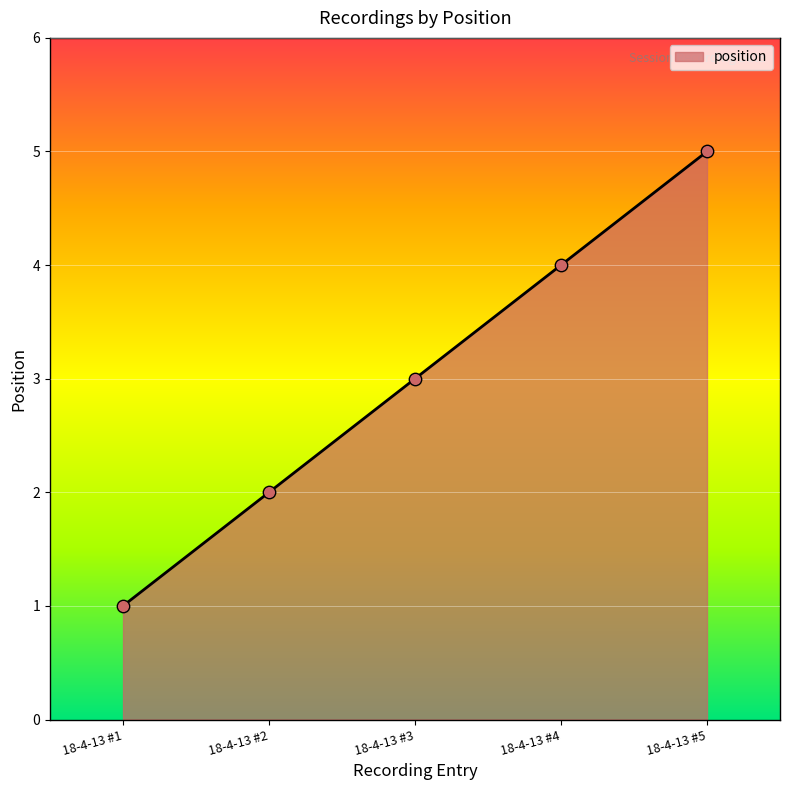

What is the change in value from 18-4-13 #1 to 18-4-13 #2?

+1